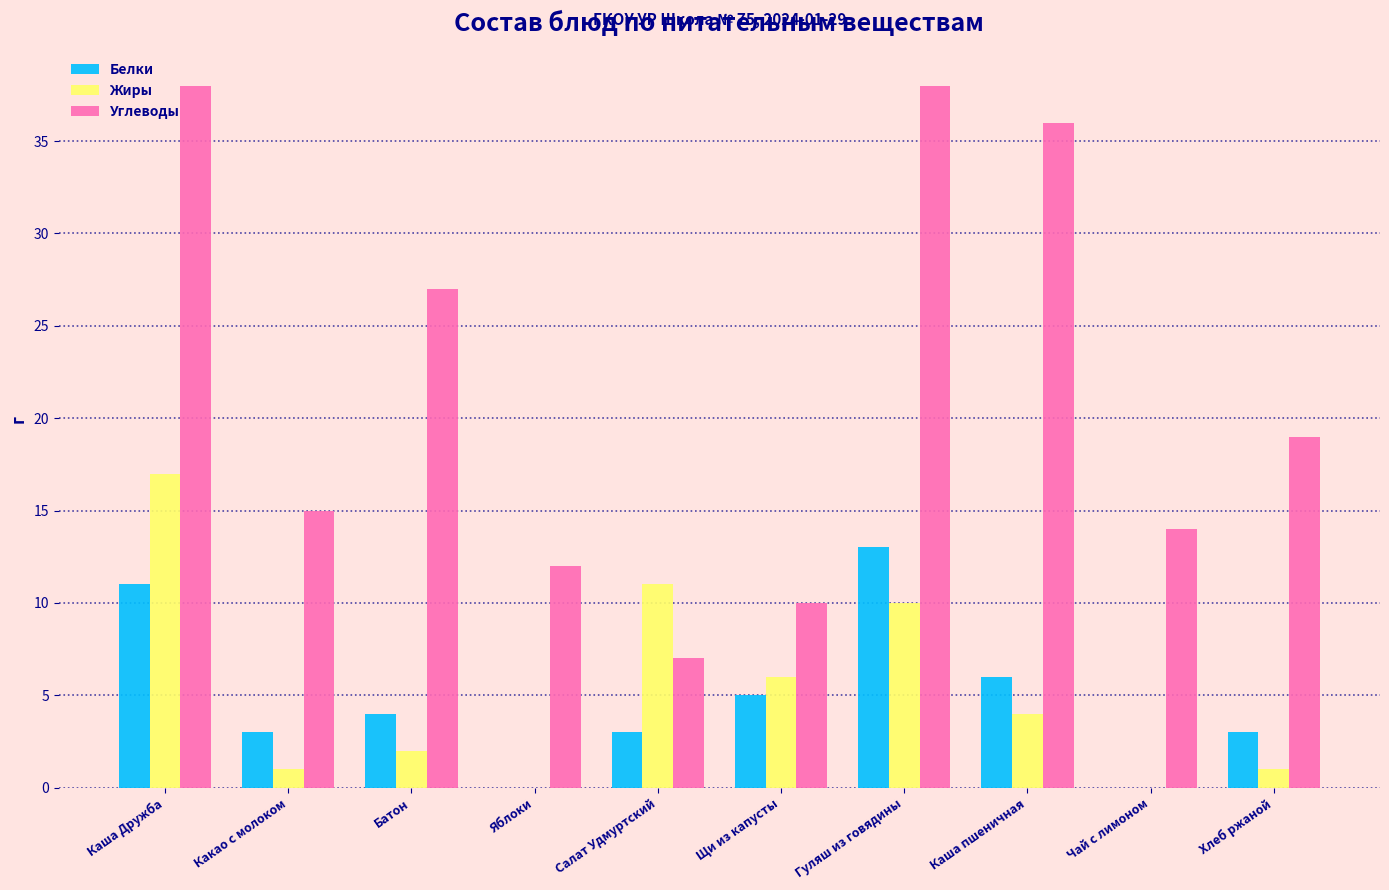

At which label is Углеводы closest to 22?

Хлеб ржаной